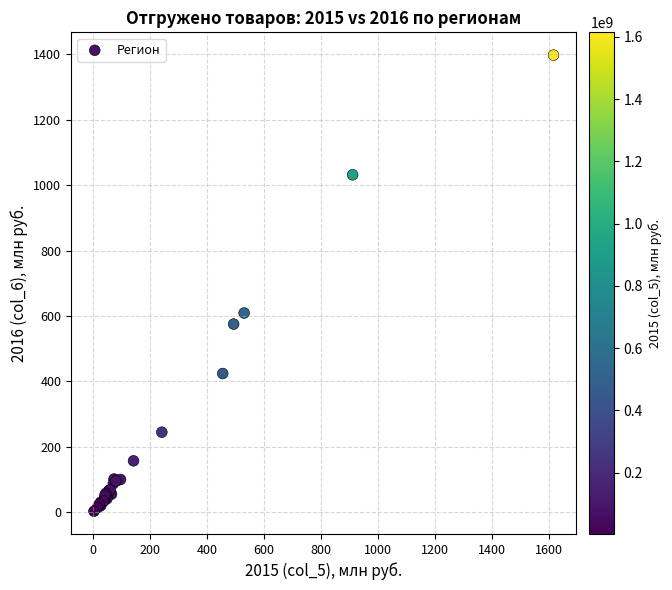

What Y value in the scatter plot is closest to 700?

609.1